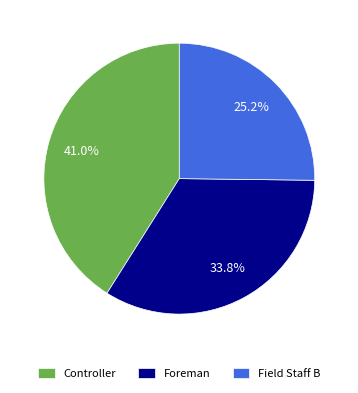

Which slice is the largest?

Controller